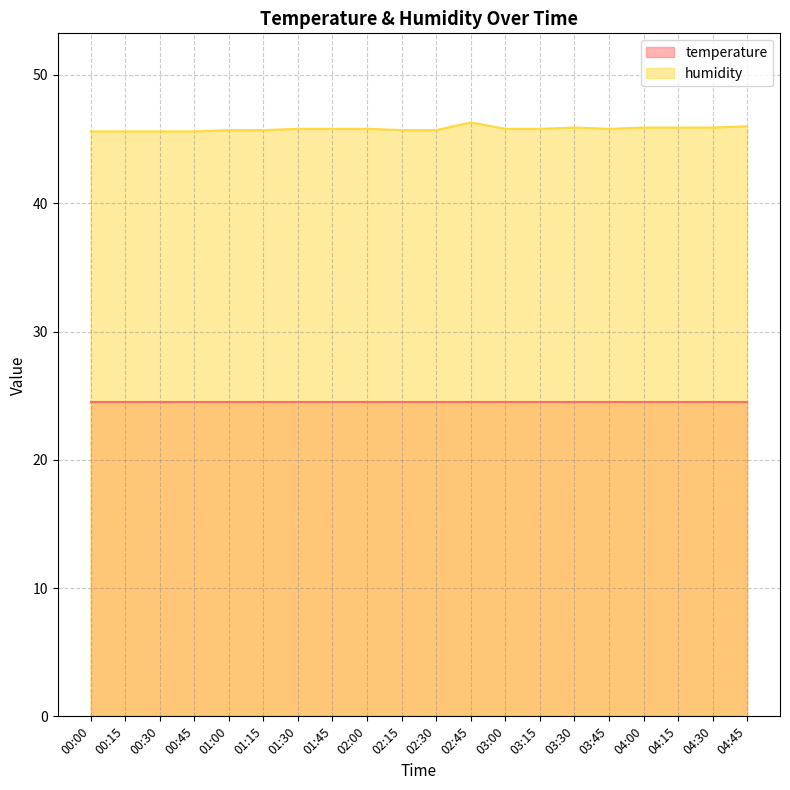

What is the label of the 19th point from the left?

04:30